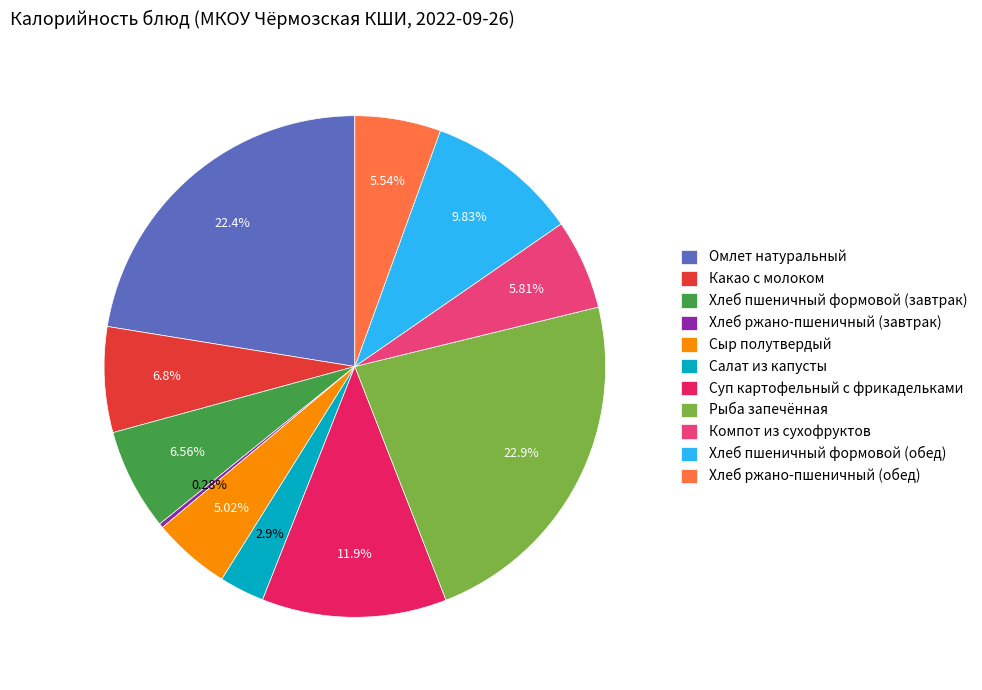

Is there a majority slice in this chart?

No